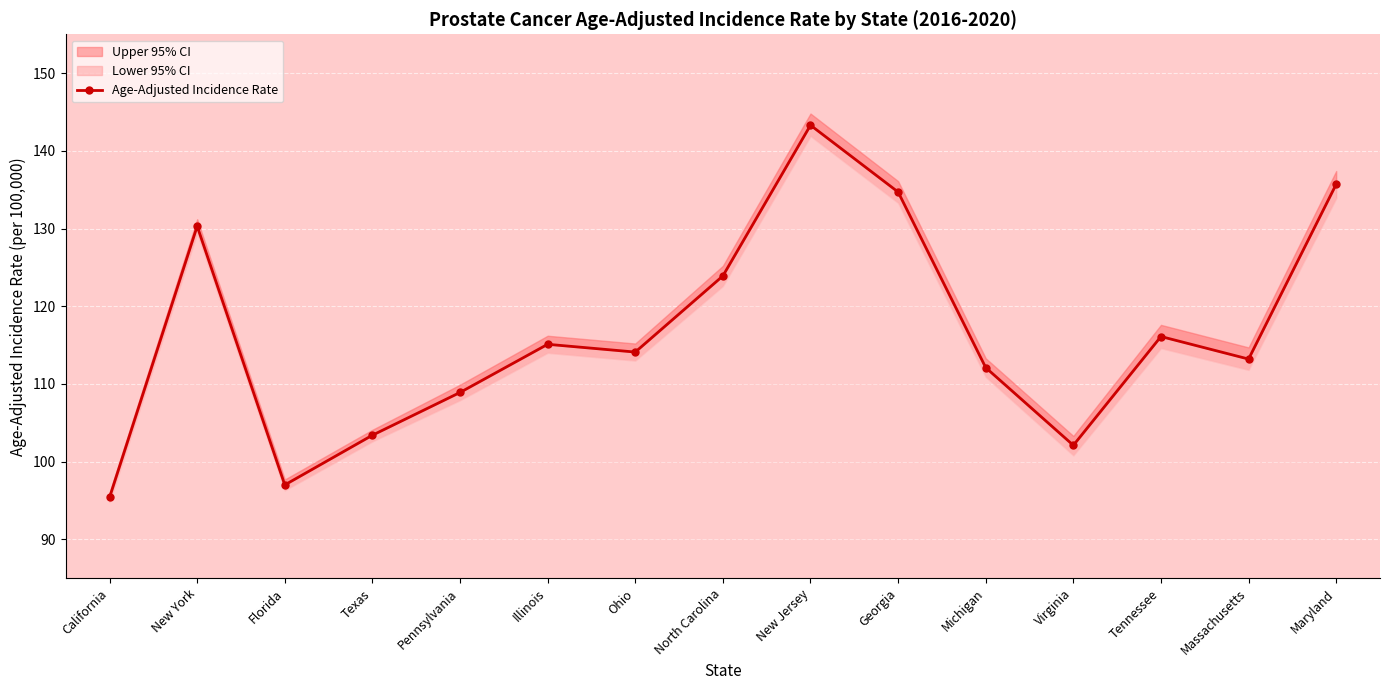

What is the label of the 14th point from the right?

New York